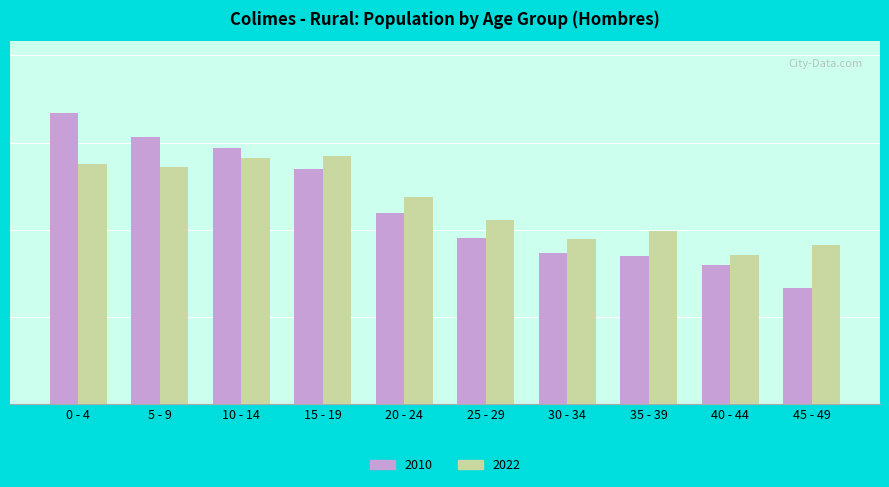

What is the minimum value for 2022?

606